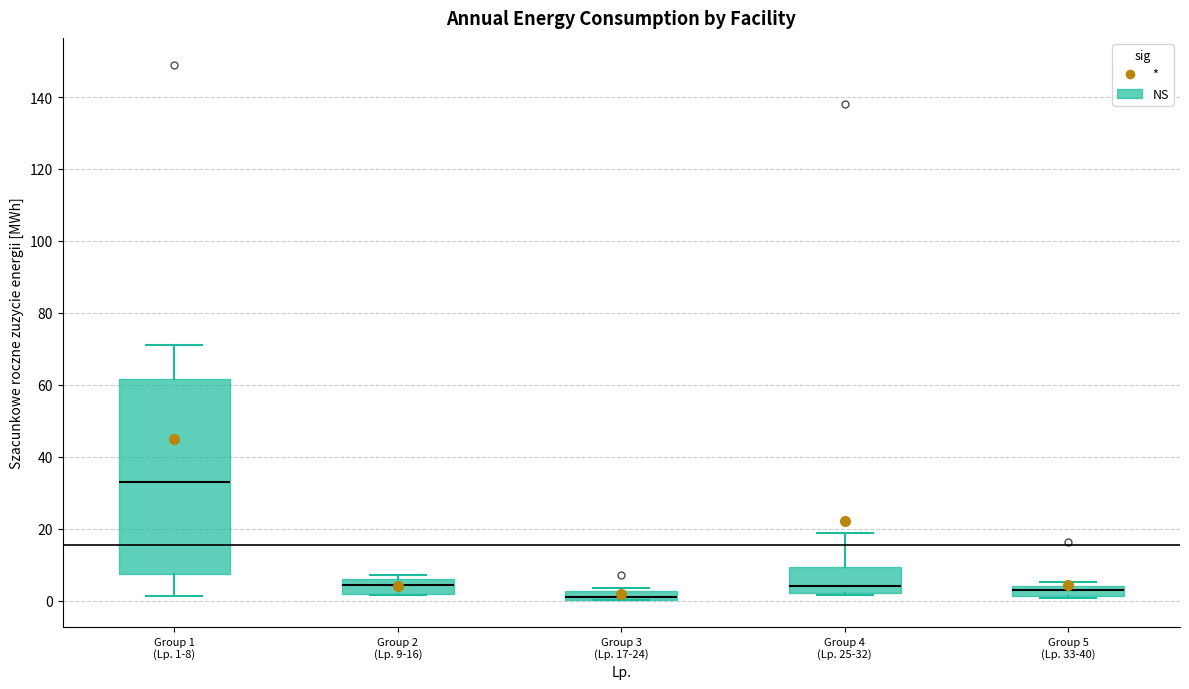

Which box is the tallest, from its lower edge to its upper edge?

Group 1 (Lp. 1-8)